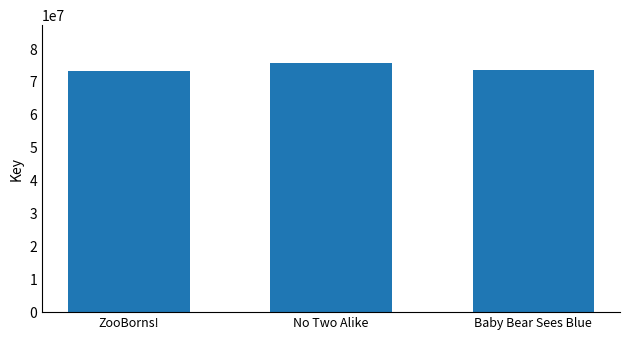

Read the value at Baby Bear Sees Blue, to the nearest 10.

73609070